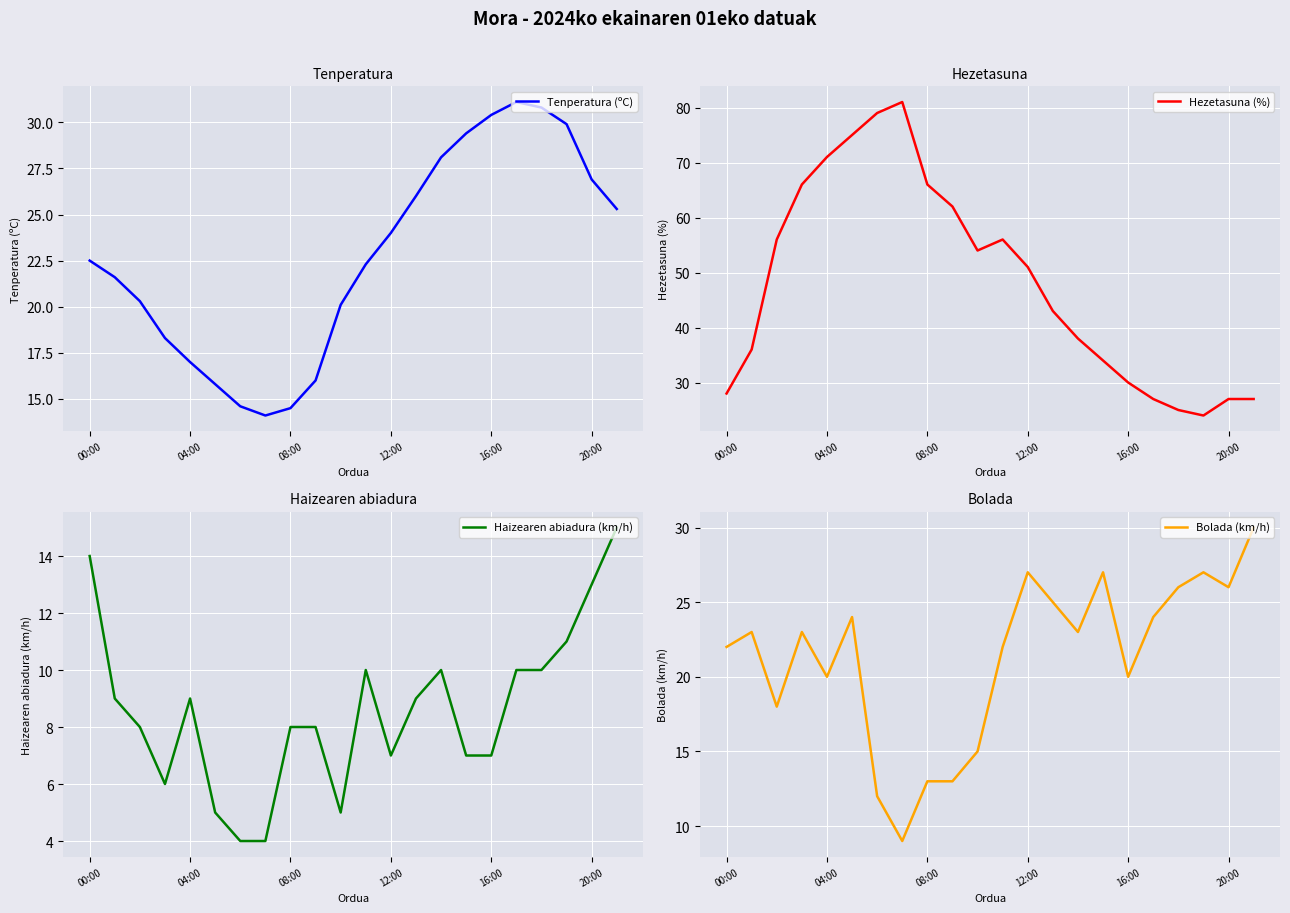

Is the value of Hezetasuna (%) at 18 greater than the value of Tenperatura (ºC) at 12?

Yes